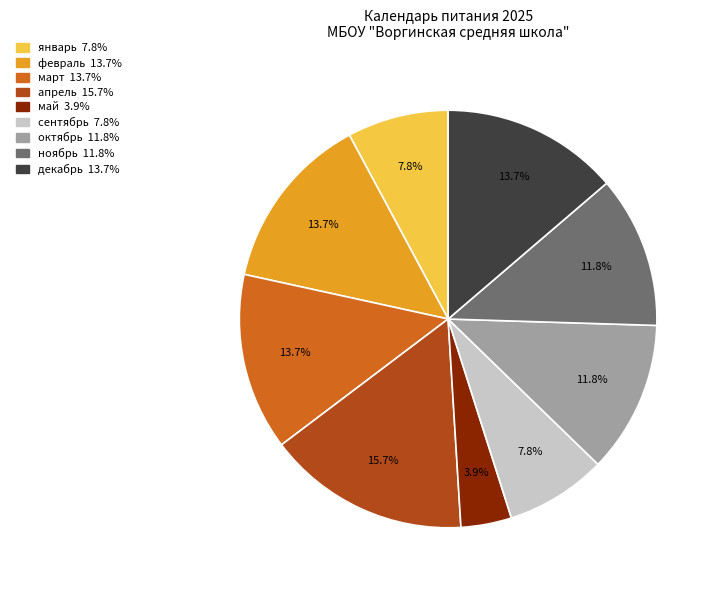

To the nearest percent, what percentage of the pie is декабрь?

14%